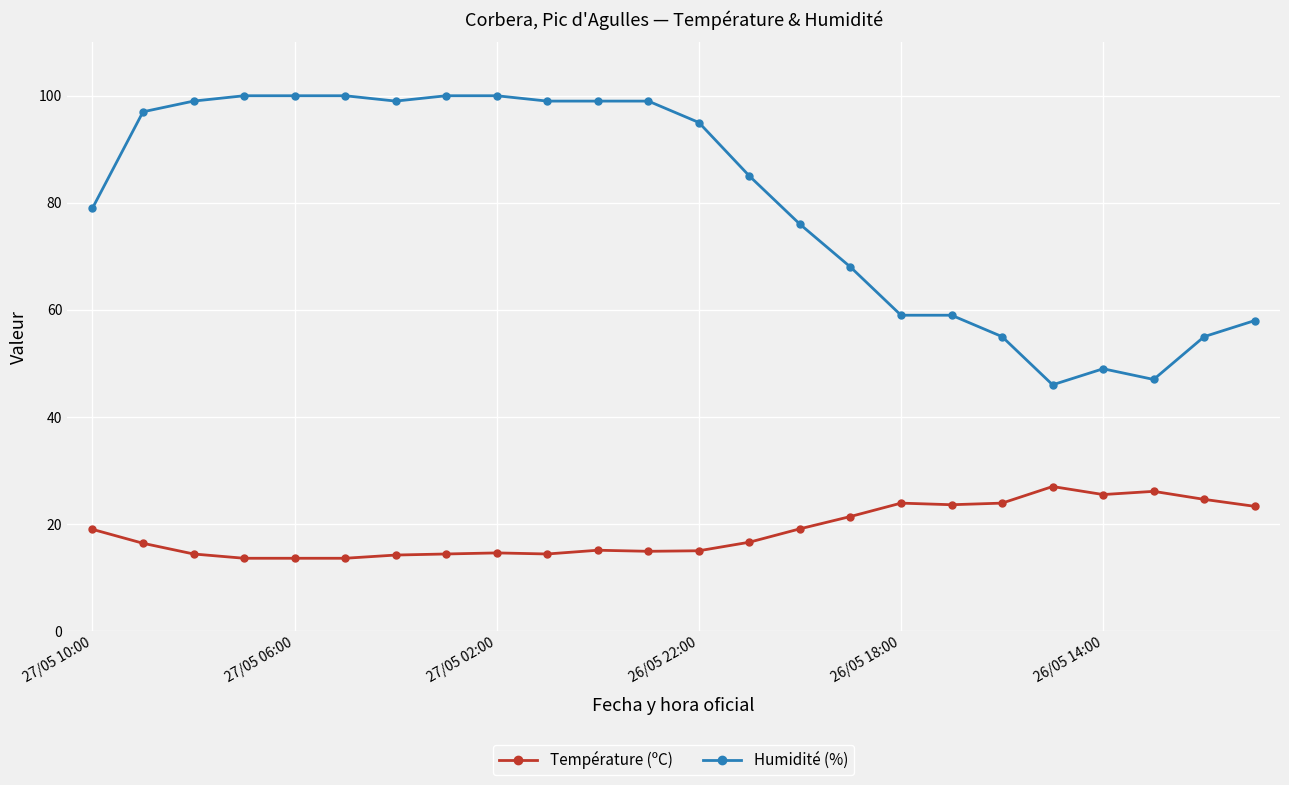

Which series has the widest spread of values?

Humidité (%)